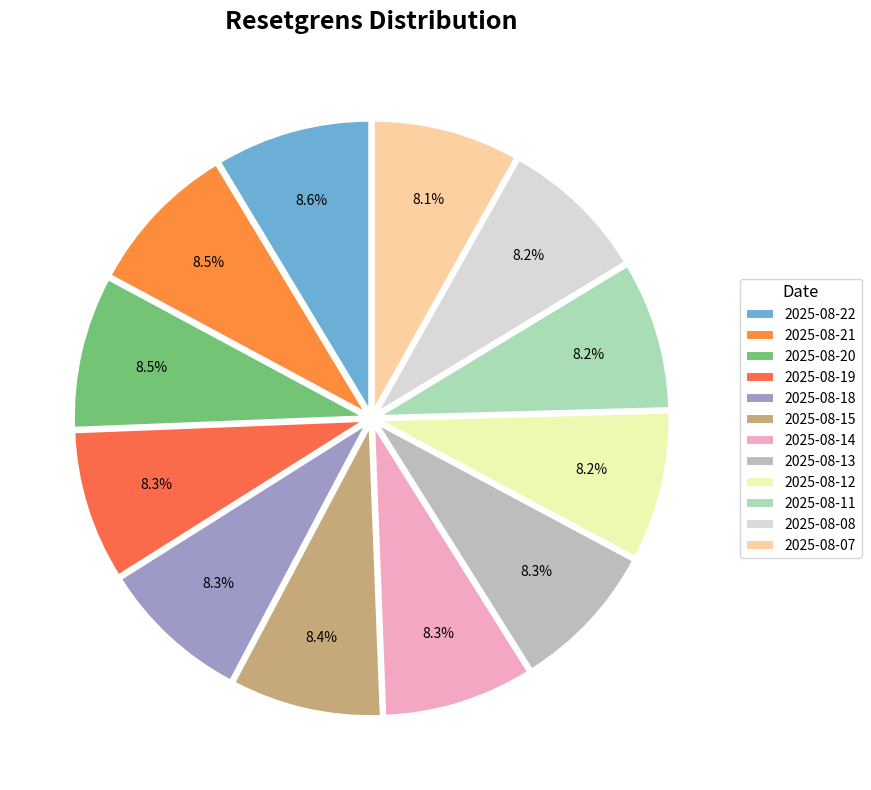

True or false: 2025-08-15 accounts for 8% of the total.

True